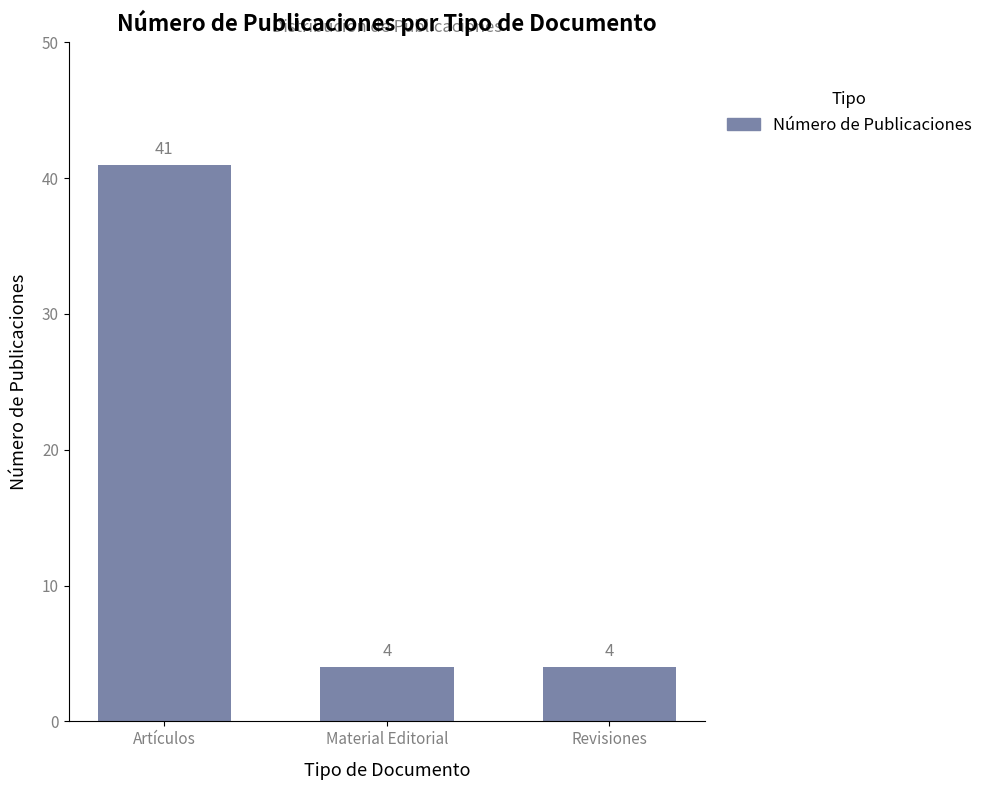

What is the label of the 2nd bar from the left?

Material Editorial